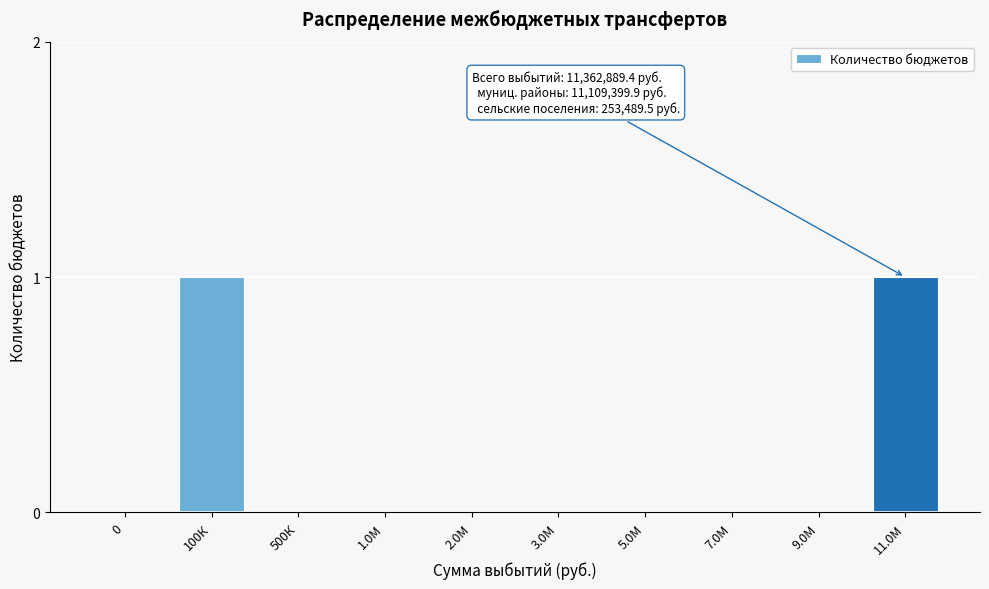

Reading left to right, list all the values displayed in this chart.

0=0	100К=1	500К=0	1.0М=0	2.0М=0	3.0М=0	5.0М=0	7.0М=0	9.0М=0	11.0М=1